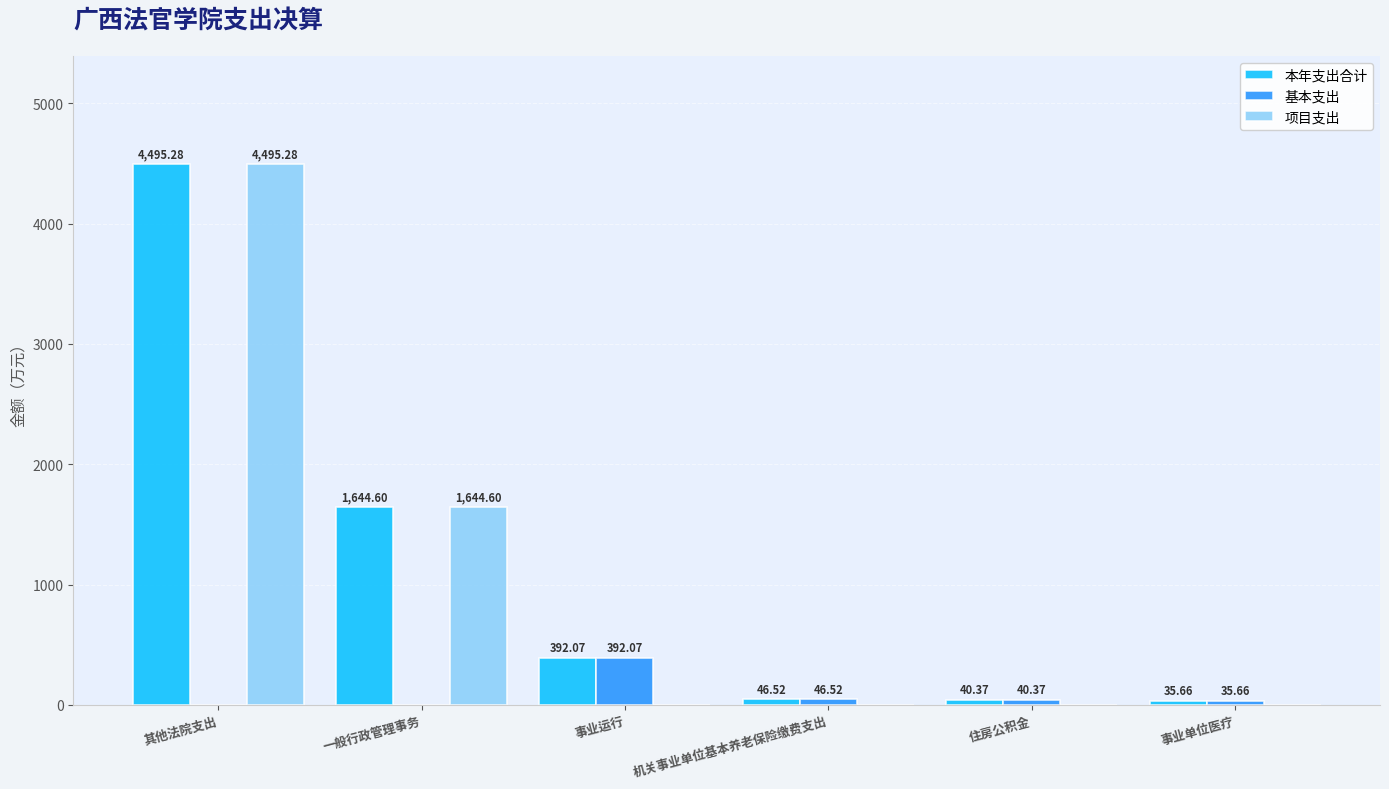

At which label is 本年支出合计 closest to 2265?

一般行政管理事务